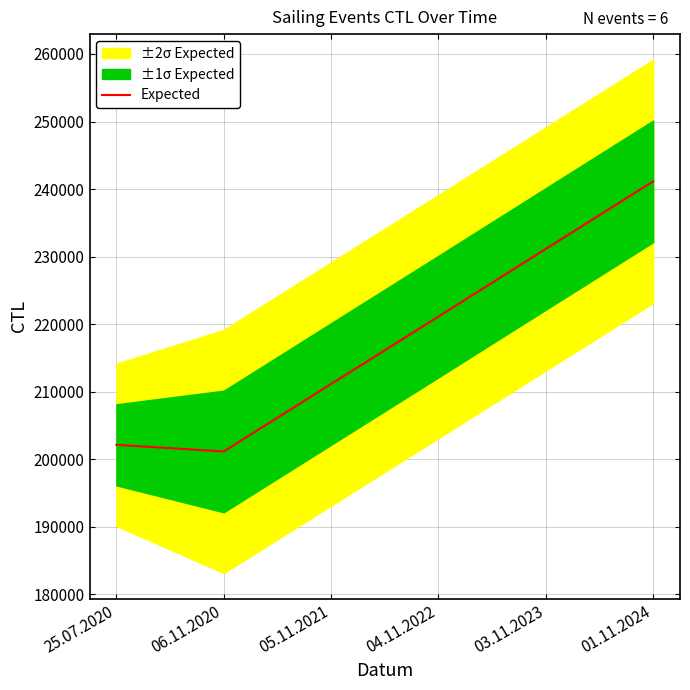

How many points are lower than both their immediate neighbors (excluding endpoints)?

1